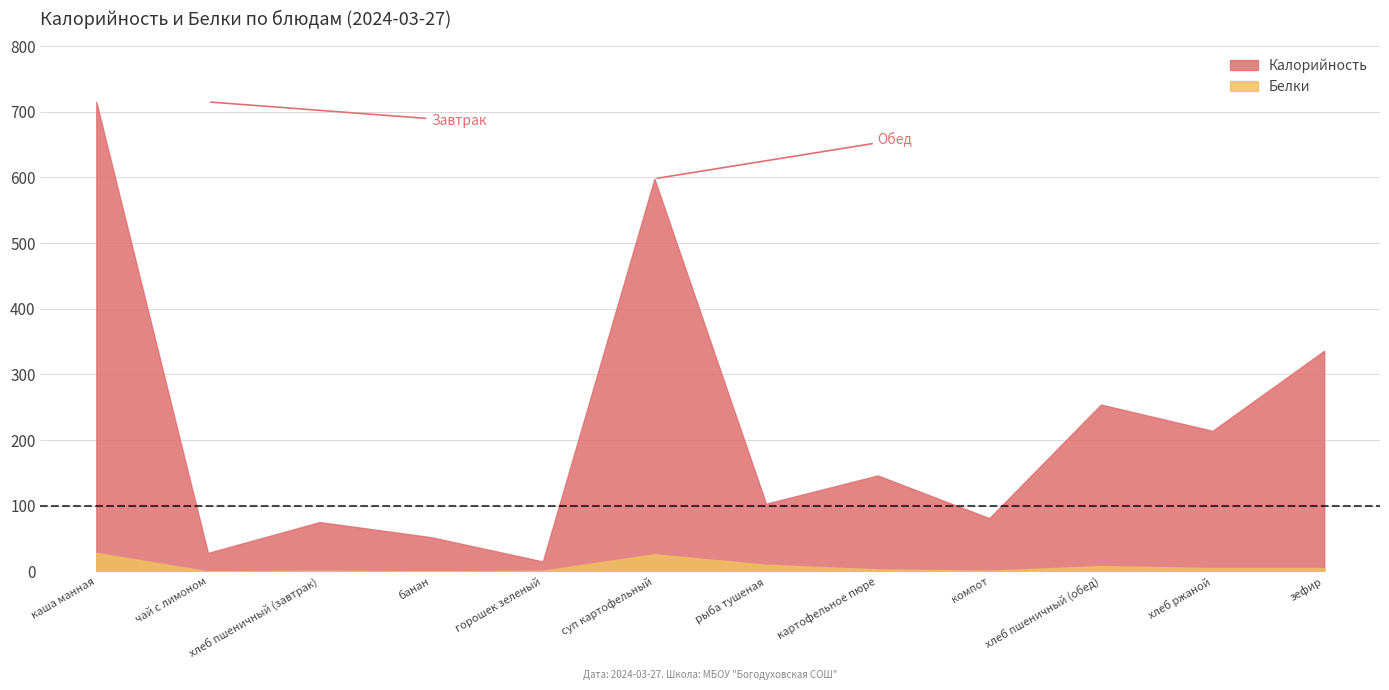

At which category does Калорийность reach its first local peak?

хлеб пшеничный (завтрак)